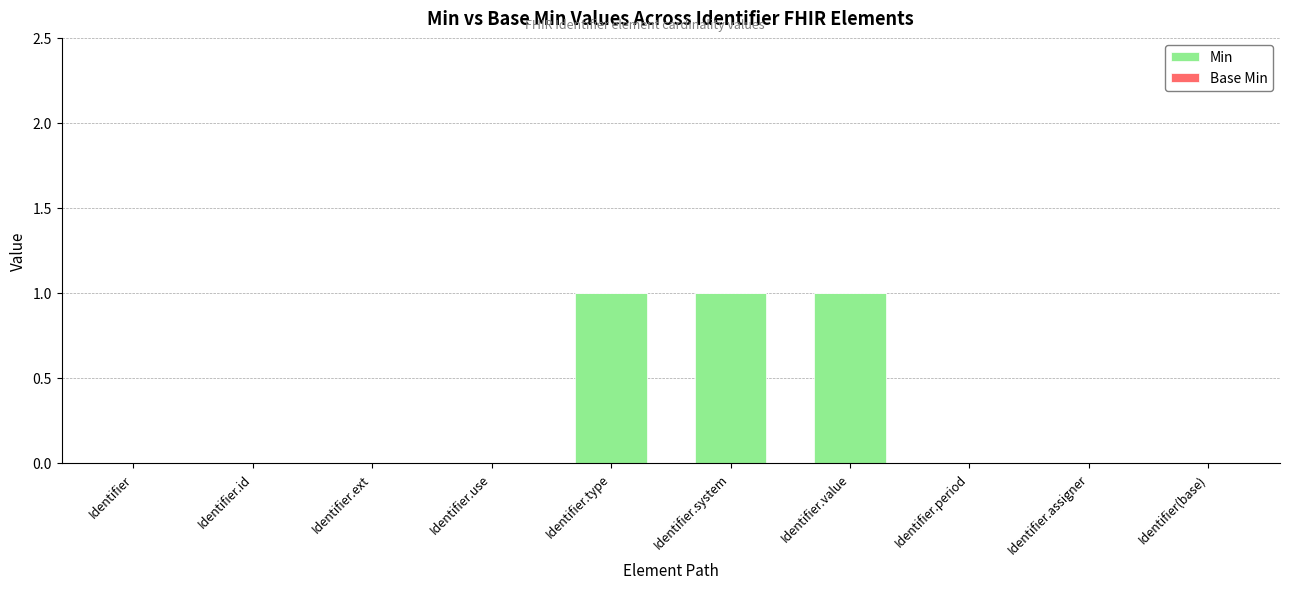

Is it true that the value at Identifier.value is 2?

False